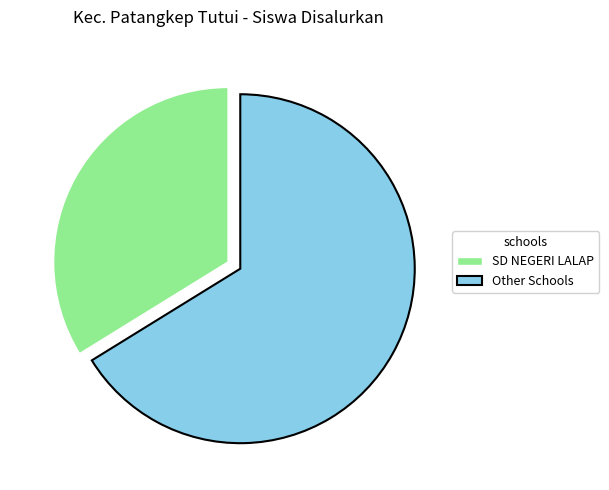

The SD NEGERI LALAP slice represents 21% of the pie. True or false?

False